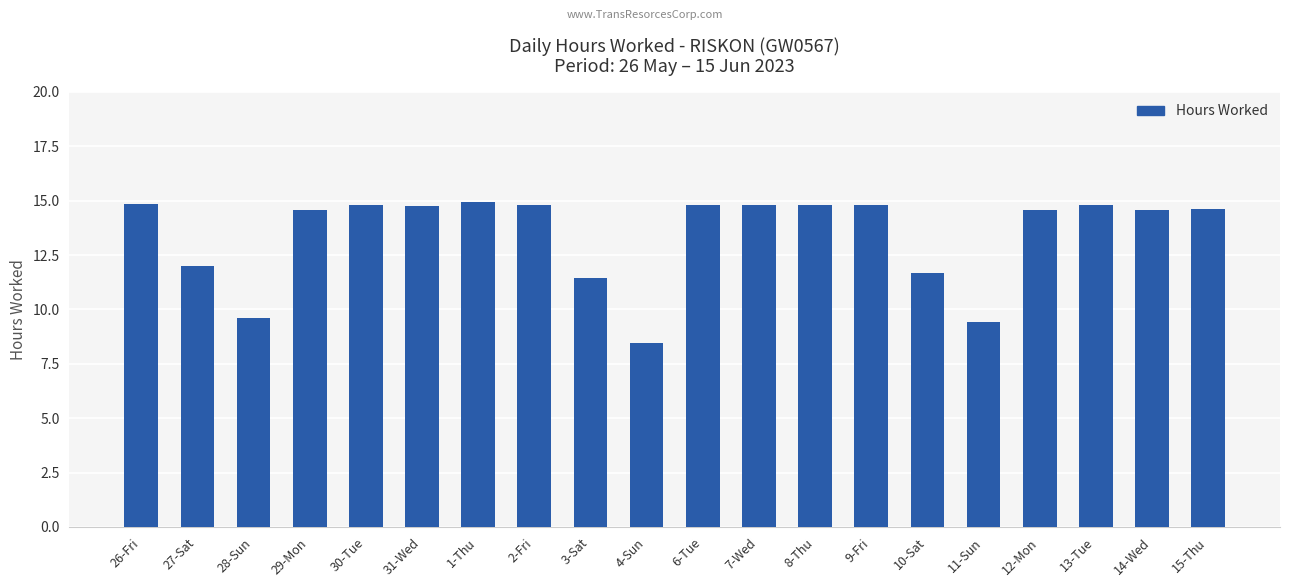

What position from the right is 3-Sat?

12